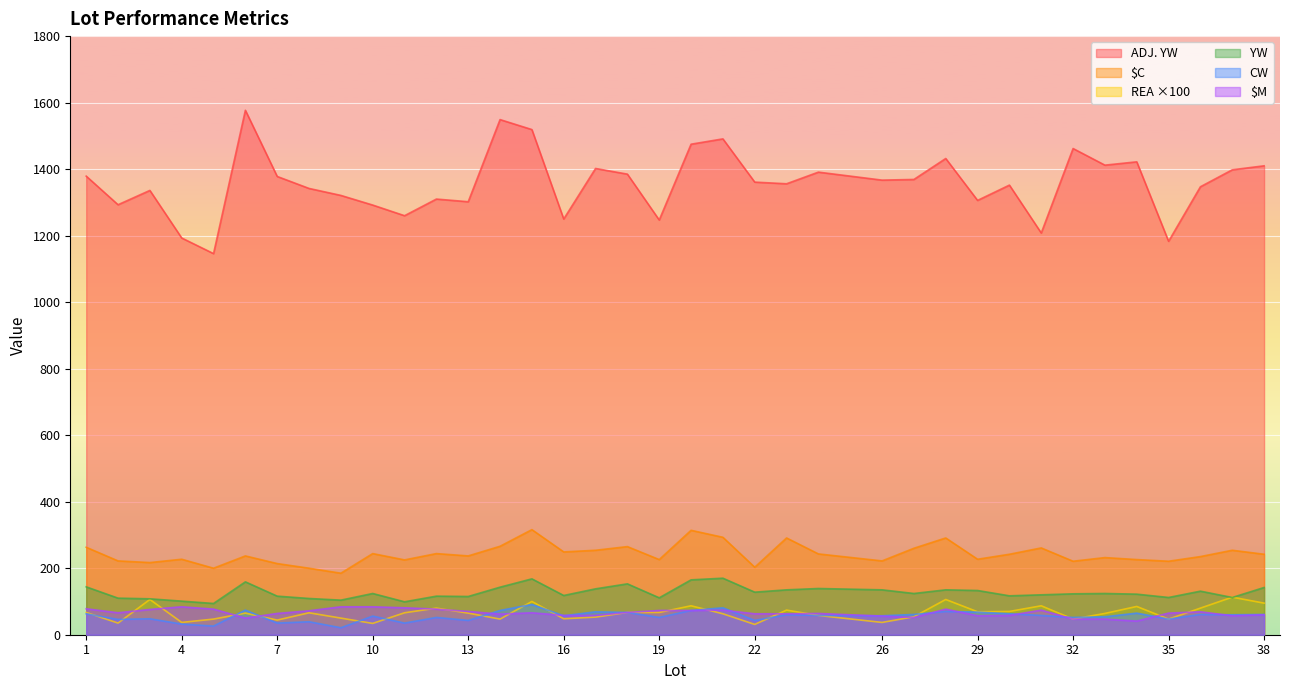

What value does the REA series have at 37?

113.0